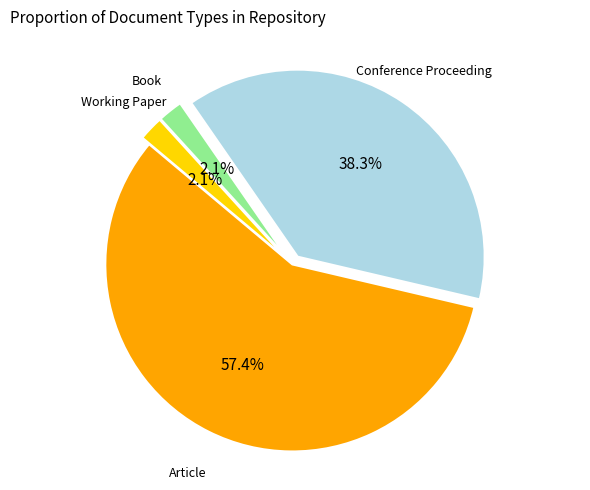

To the nearest percent, what is the combined percentage of Working Paper and Article?

60%